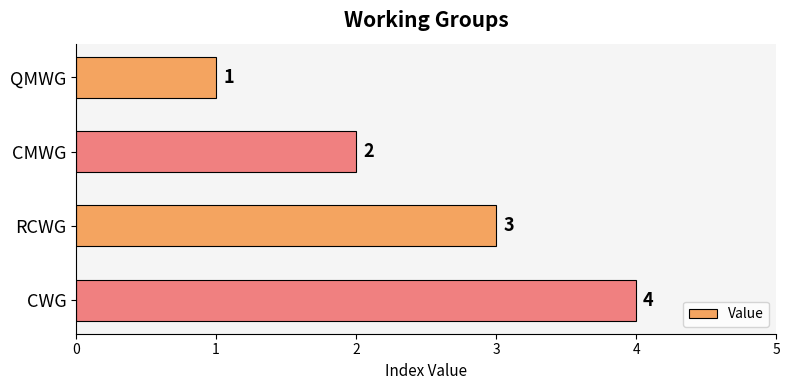

Approximately how many times larger is the value at CWG compared to CMWG?

2.0